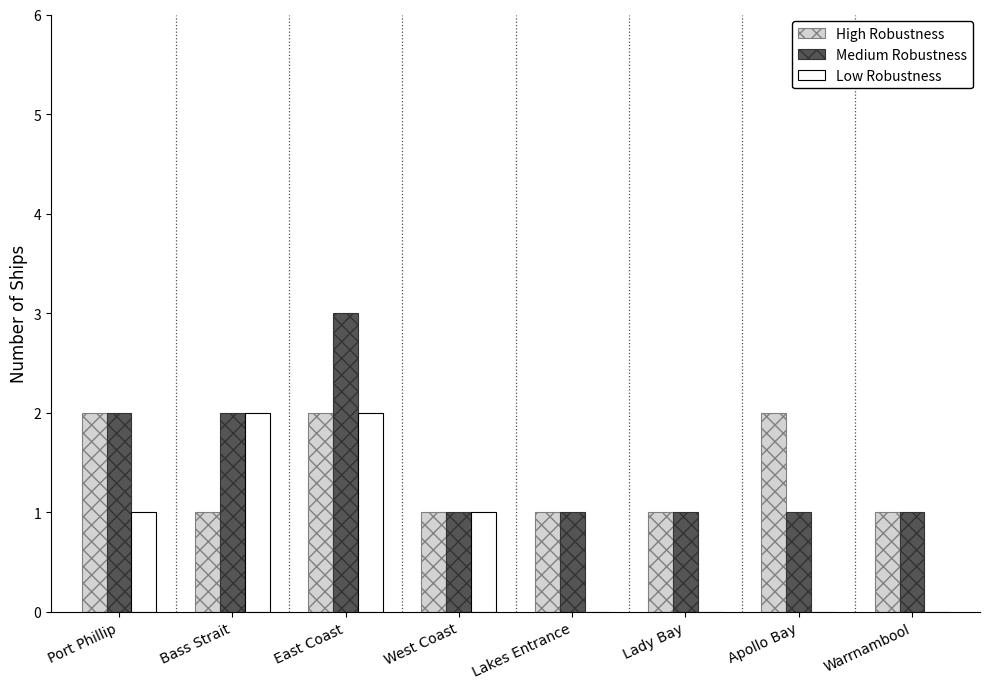

How many categories are shown in the chart?

8